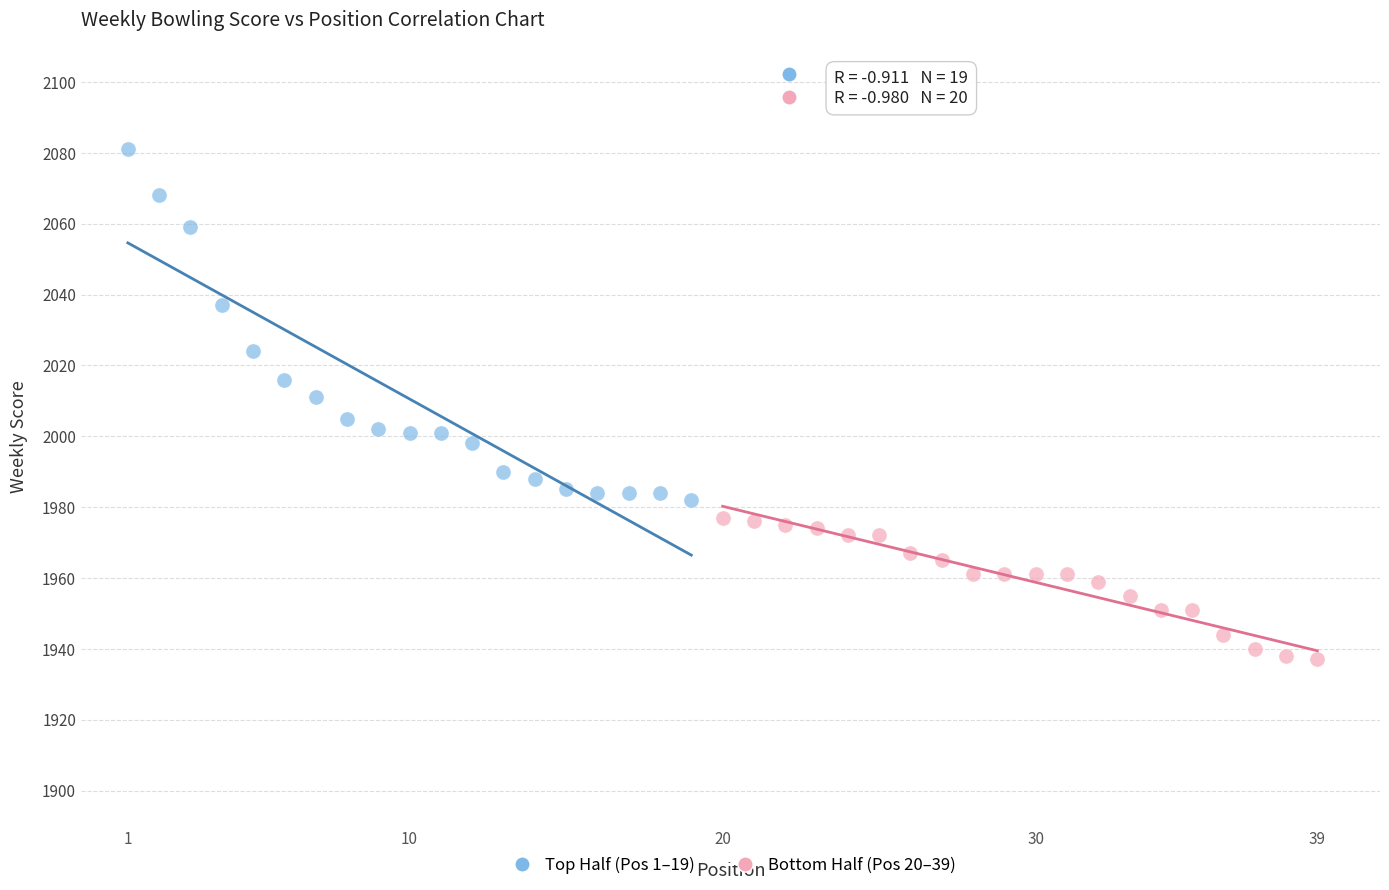

Which series contains the lowest Y value?

Bottom Half (Pos 20–39)